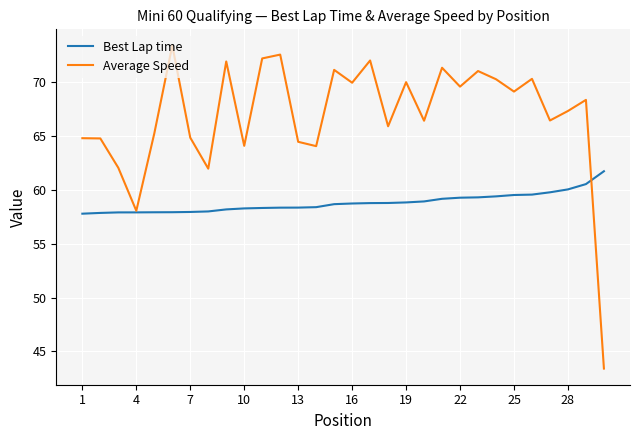

How many distinct data groups are displayed?

2